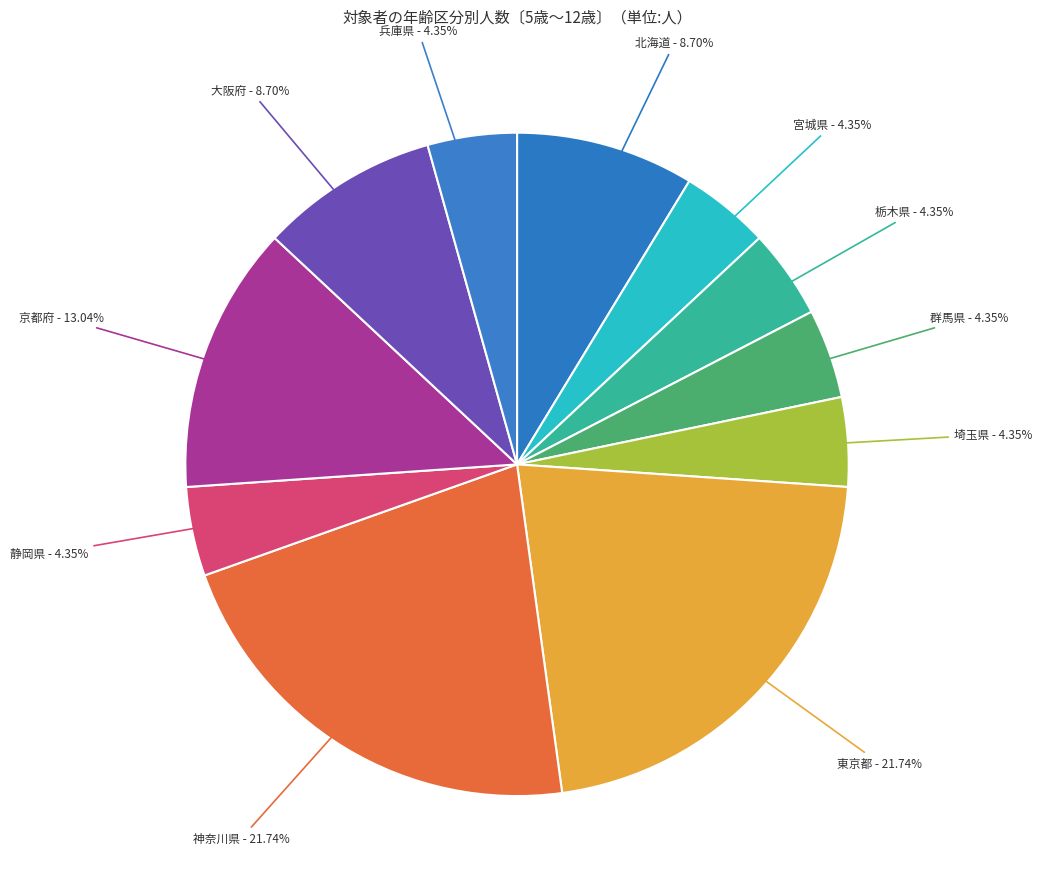

Which has a higher value, 京都府 or 静岡県?

京都府